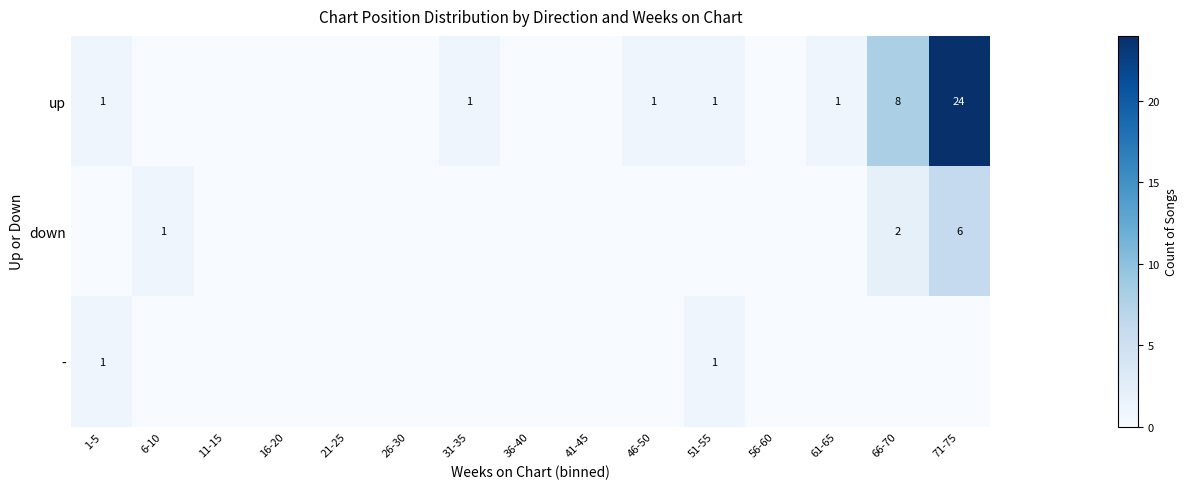

The value of up at 61-65 is 2. True or false?

False